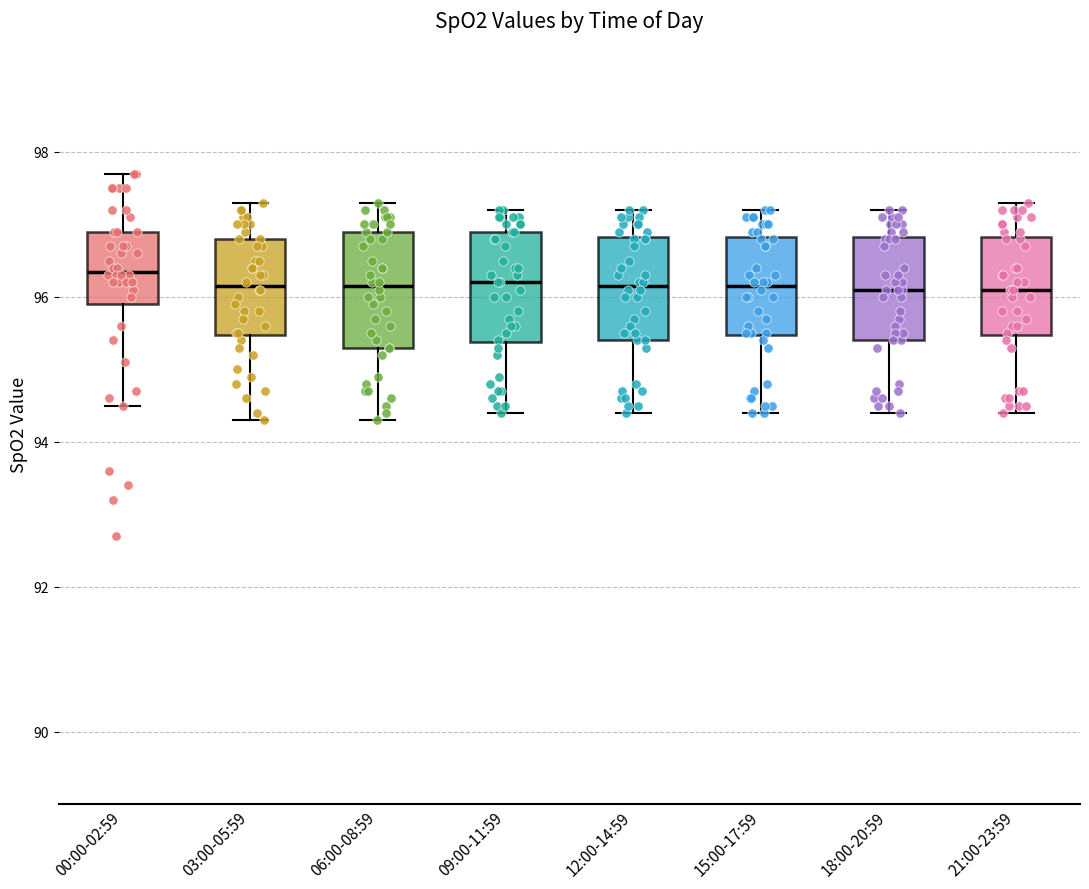

Reading left to right, read every box against the y-axis: the position of its median line, the range the box covers, and the ends of its whiskers. The values are not printed on the chart, so give them approximately, as read against the axis.

00:00-02:59: median 96.4, box 96.0 to 97.0, whiskers 94.6 to 97.8
03:00-05:59: median 96.2, box 95.4 to 96.8, whiskers 94.4 to 97.4
06:00-08:59: median 96.2, box 95.4 to 97.0, whiskers 94.4 to 97.4
09:00-11:59: median 96.2, box 95.4 to 97.0, whiskers 94.4 to 97.2
12:00-14:59: median 96.2, box 95.4 to 96.8, whiskers 94.4 to 97.2
15:00-17:59: median 96.2, box 95.4 to 96.8, whiskers 94.4 to 97.2
18:00-20:59: median 96.2, box 95.4 to 96.8, whiskers 94.4 to 97.2
21:00-23:59: median 96.2, box 95.4 to 96.8, whiskers 94.4 to 97.4